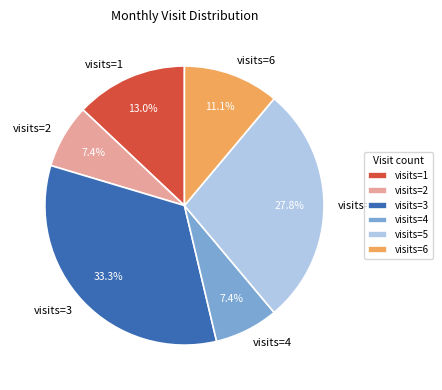

What is the ratio of the value at visits=4 to the value at visits=6?

0.7